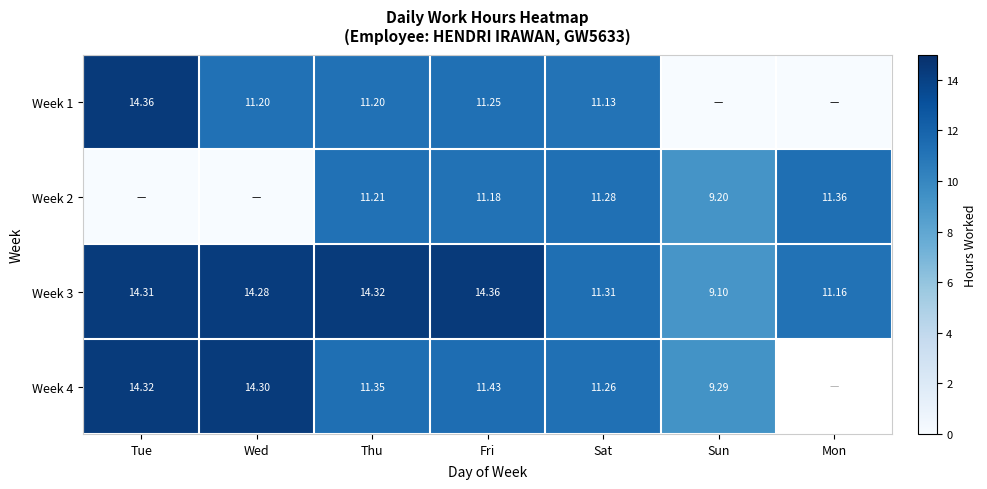

How many data points does each series have?

7